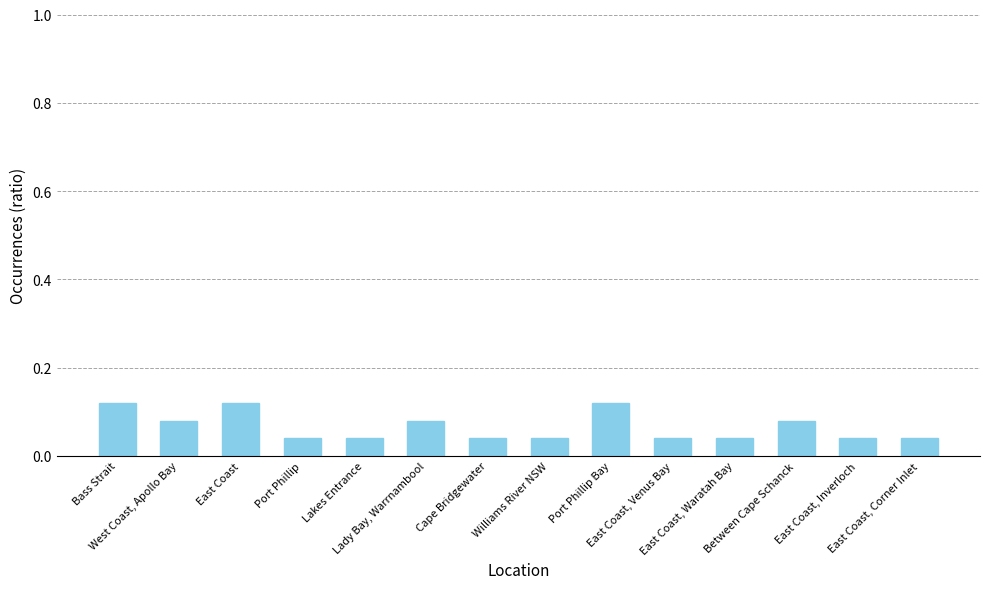

What position from the right is Williams River NSW?

7